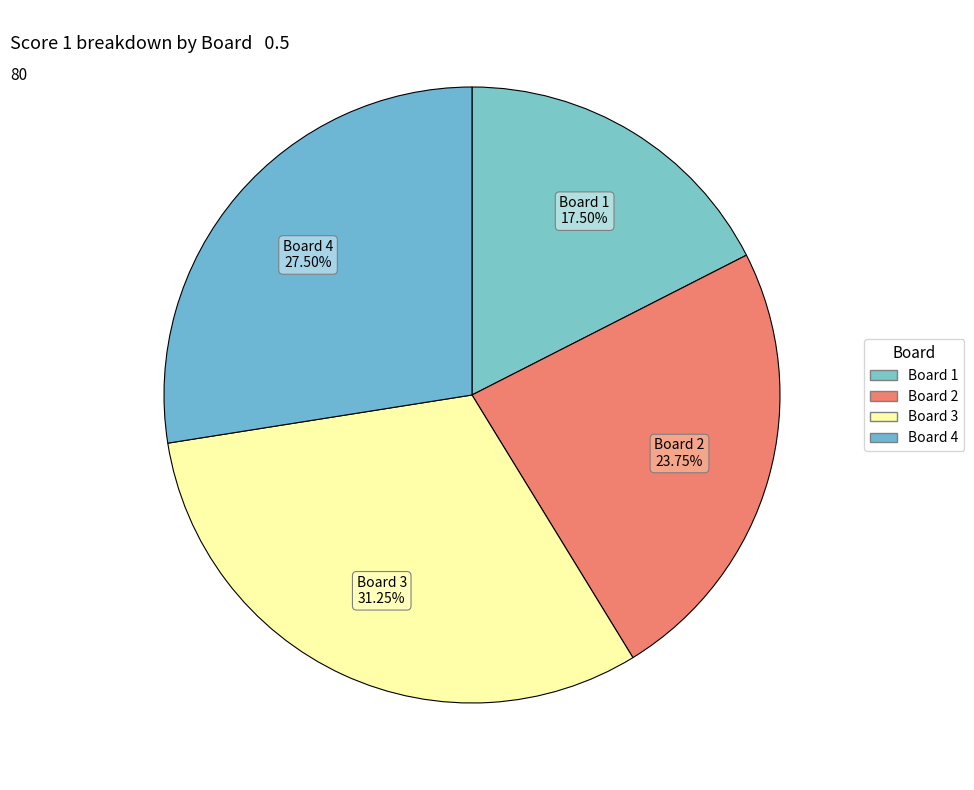

Is it true that Board 2 is 24% of the pie?

True